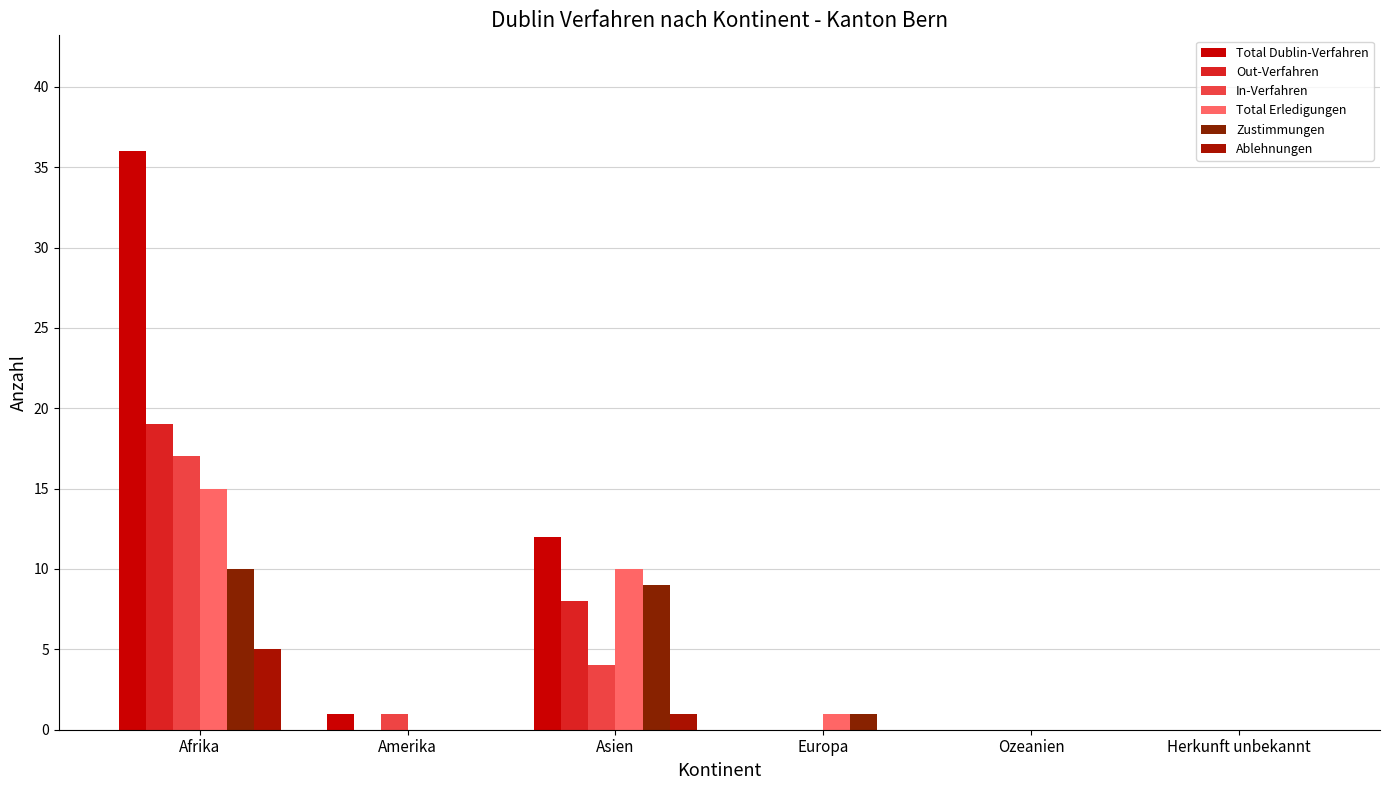

Which series has the widest spread of values?

Total Dublin-Verfahren